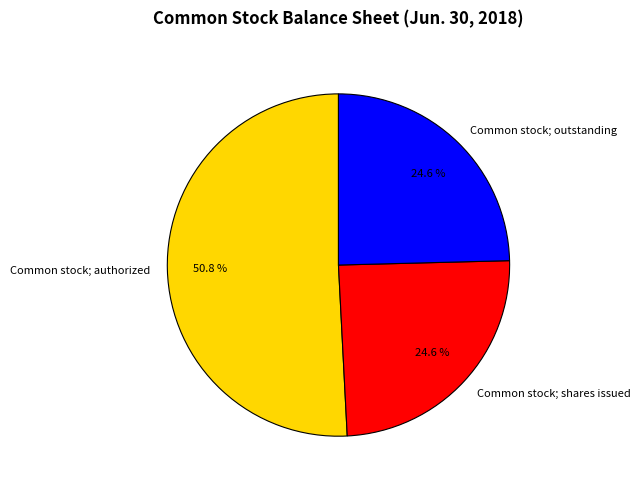

What percentage is NOT represented by Common stock; shares issued?

75.4%